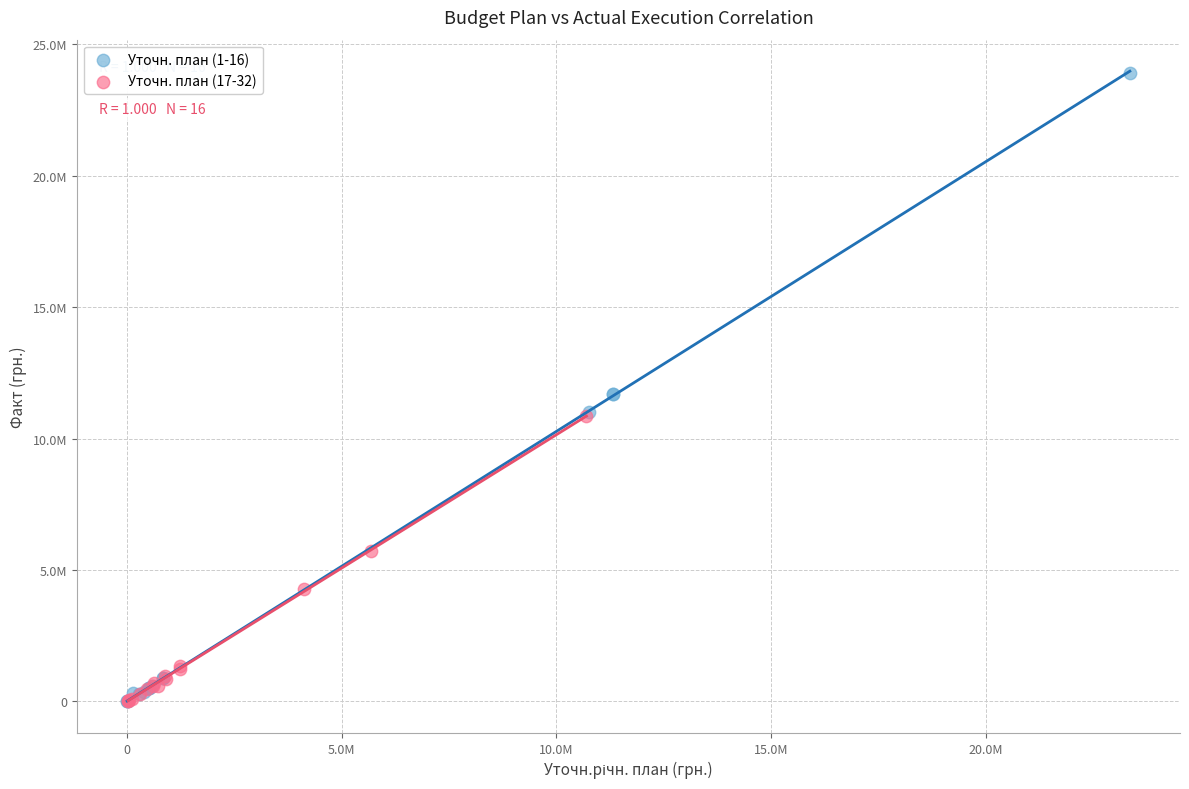

Which series contains the highest Y value?

Уточн. план (1-16)